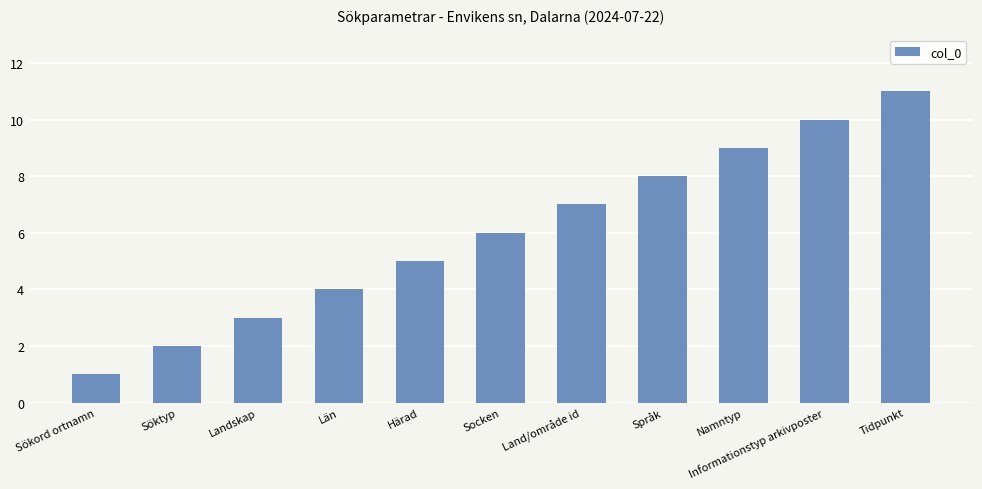

Which has a higher value, Språk or Namntyp?

Namntyp